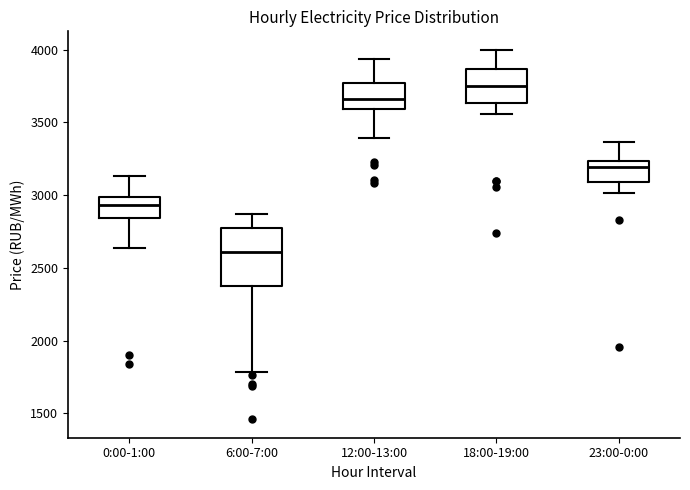

Reading left to right, read every box against the y-axis: the position of its median line, the range the box covers, and the ends of its whiskers. The values are not printed on the chart, so give them approximately, as read against the axis.

0:00-1:00: median 2950, box 2850 to 3000, whiskers 2650 to 3150
6:00-7:00: median 2600, box 2350 to 2750, whiskers 1800 to 2850
12:00-13:00: median 3650, box 3600 to 3750, whiskers 3400 to 3950
18:00-19:00: median 3750, box 3650 to 3850, whiskers 3550 to 4000
23:00-0:00: median 3200, box 3100 to 3250, whiskers 3000 to 3350